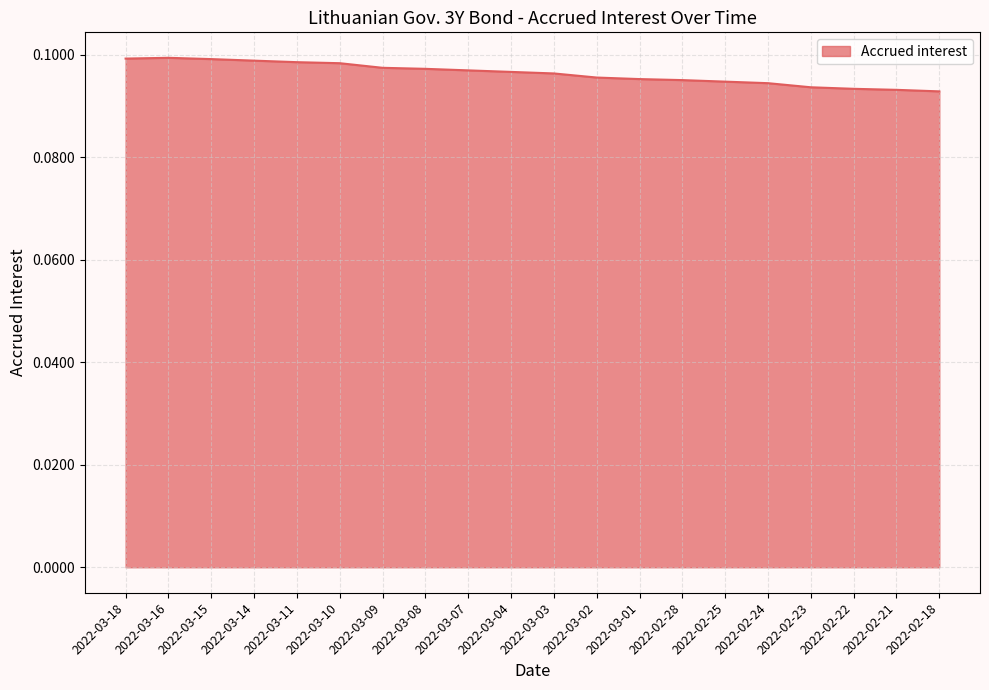

True or false: the data has more than 0 interior local peaks.

True